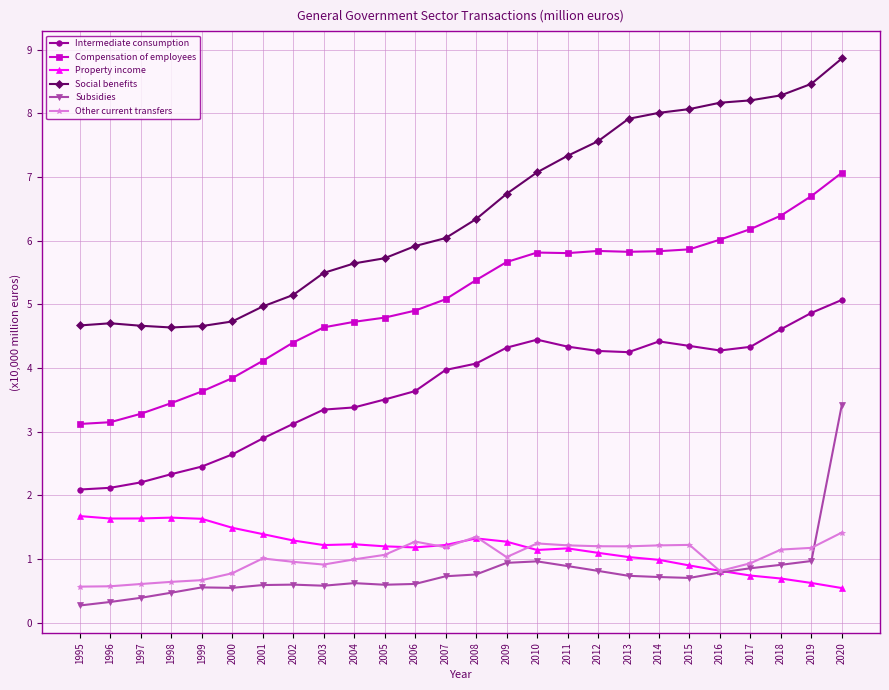

Between 2001 and 2012, which series saw the biggest shift?

Social benefits